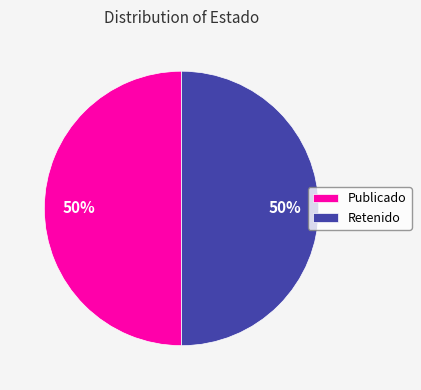

The Publicado slice represents 64% of the pie. True or false?

False